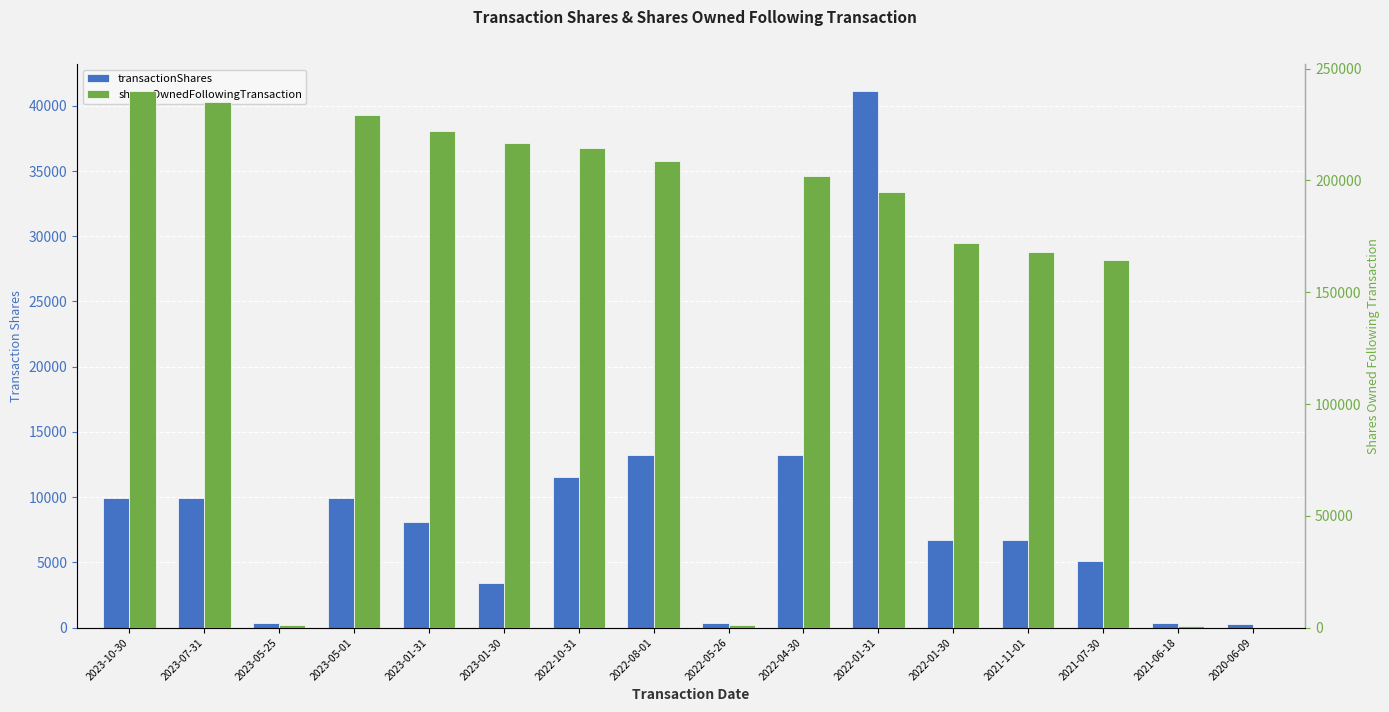

List the series in order of their peak value, highest first.

sharesOwnedFollowingTransaction, transactionShares